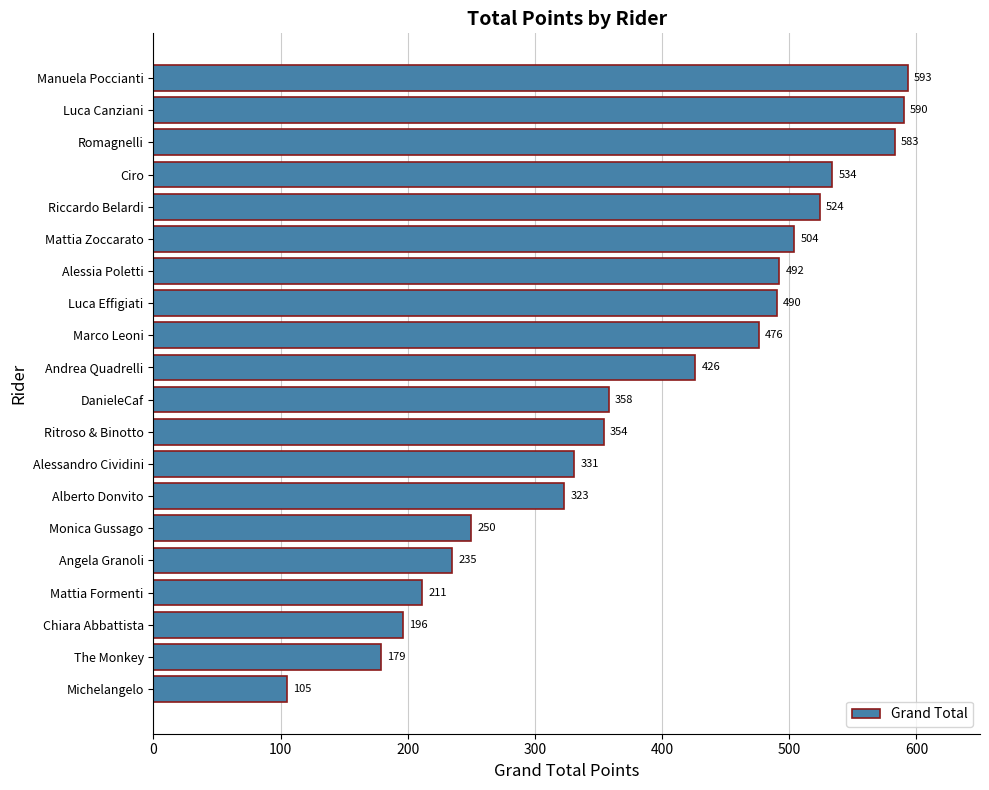

True or false: the data shows 211 at Mattia Formenti.

True